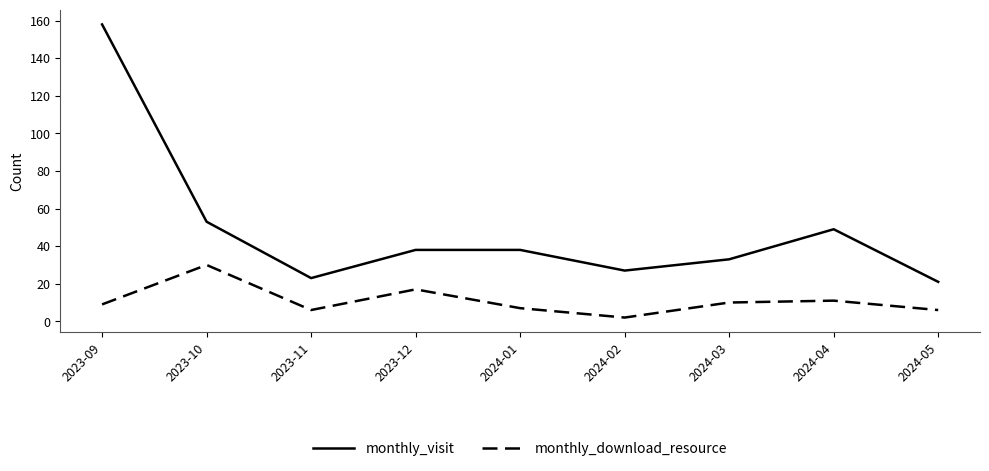

What are all the series names shown in the legend?

monthly_visit, monthly_download_resource